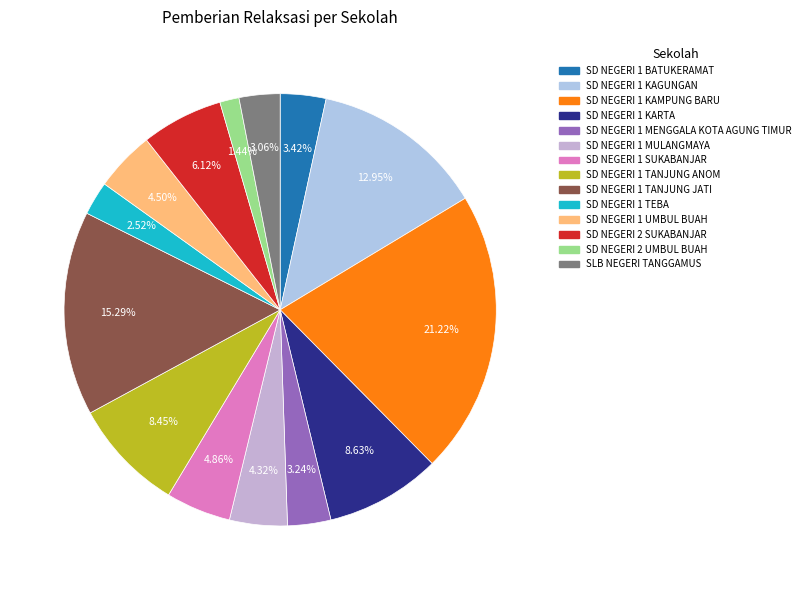

Count the number of slices in the pie.

14